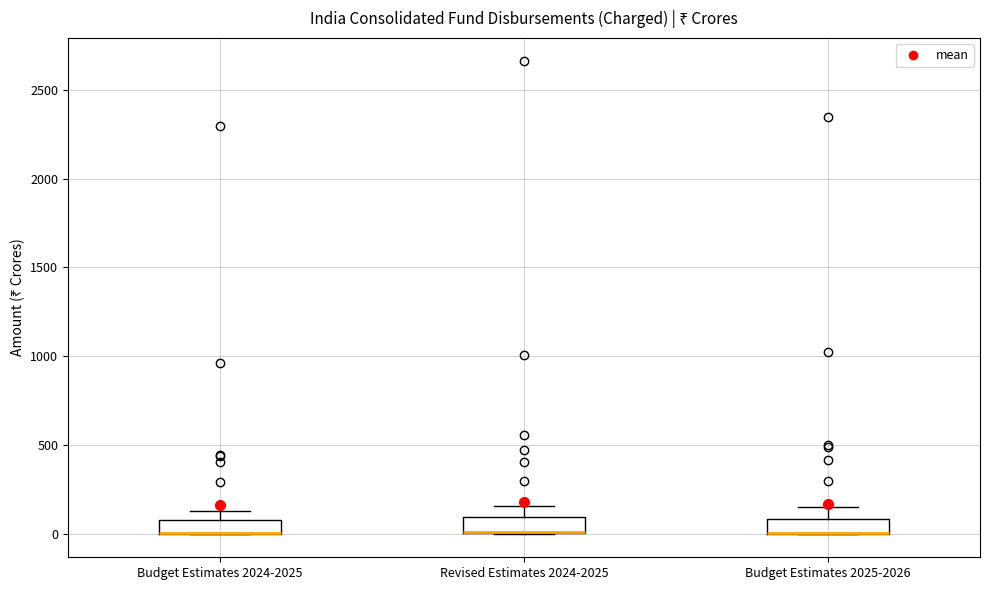

Reading left to right, read every box against the y-axis: the position of its median line, the range the box covers, and the ends of its whiskers. The values are not printed on the chart, so give them approximately, as read against the axis.

Budget Estimates 2024-2025: median 0 (drawn on the box's lower edge), box 0 to 100, whiskers 0 to 150
Revised Estimates 2024-2025: median 0 (drawn on the box's lower edge), box 0 to 100, whiskers 0 to 150
Budget Estimates 2025-2026: median 0 (drawn on the box's lower edge), box 0 to 100, whiskers 0 to 150